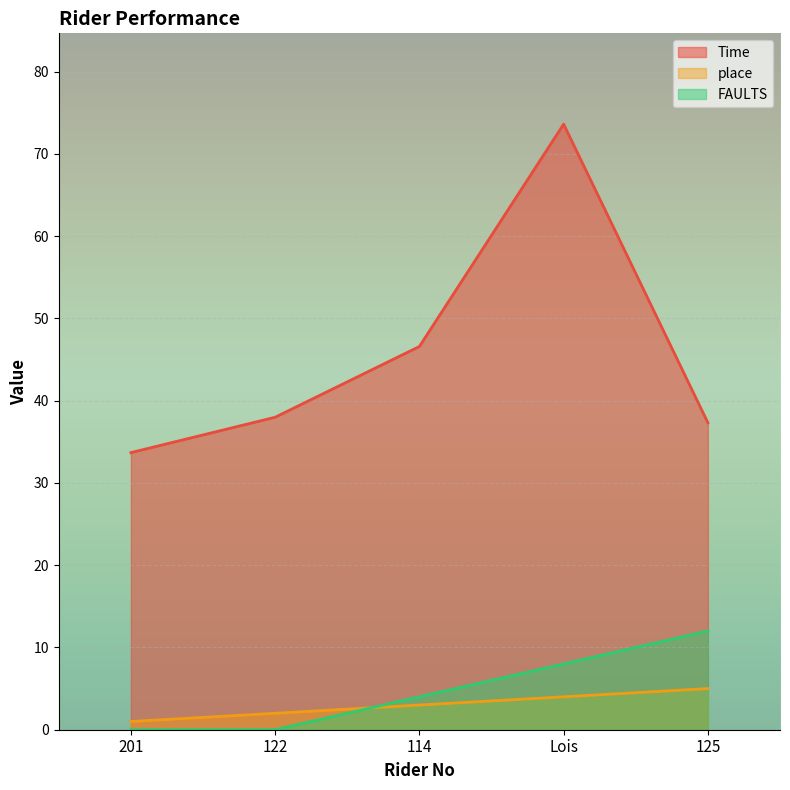

What are all the series names shown in the legend?

Time, place, FAULTS